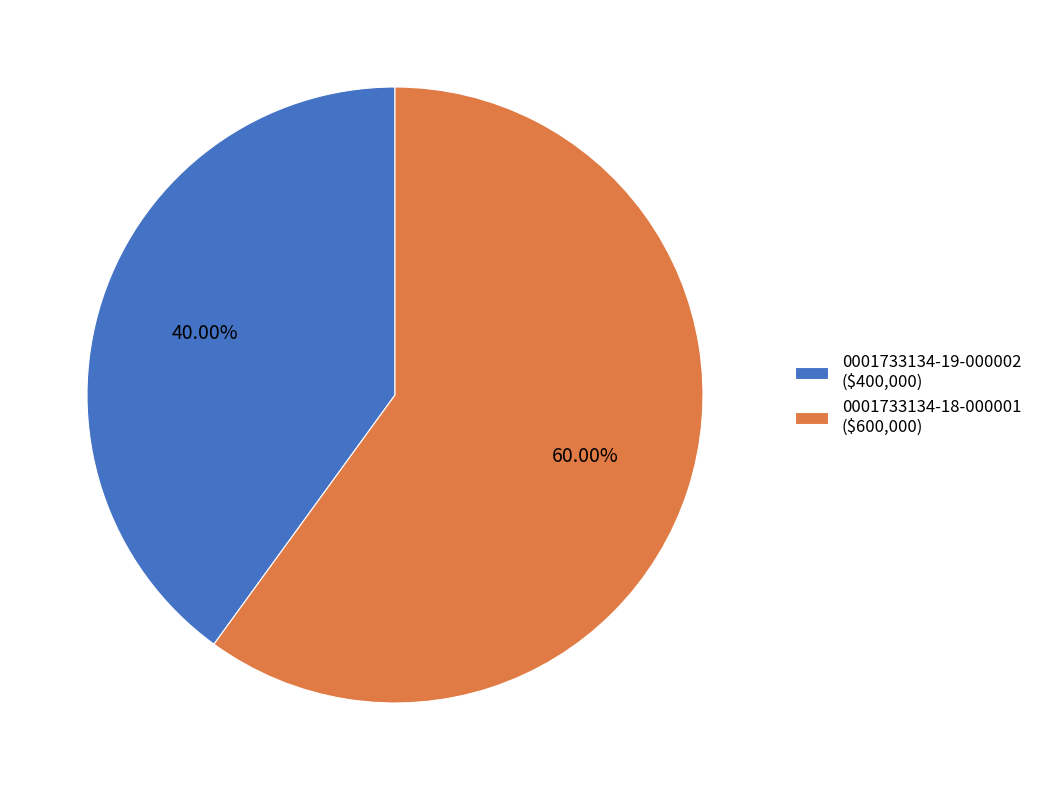

How many segments does this pie chart have?

2